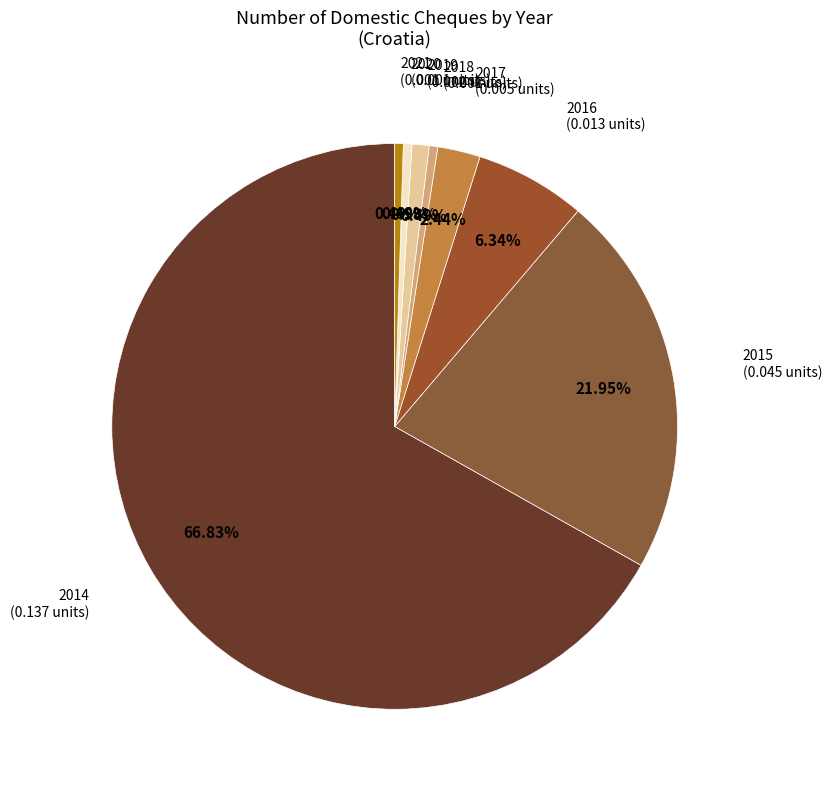

Between 2019 and 2014, which is larger?

2014